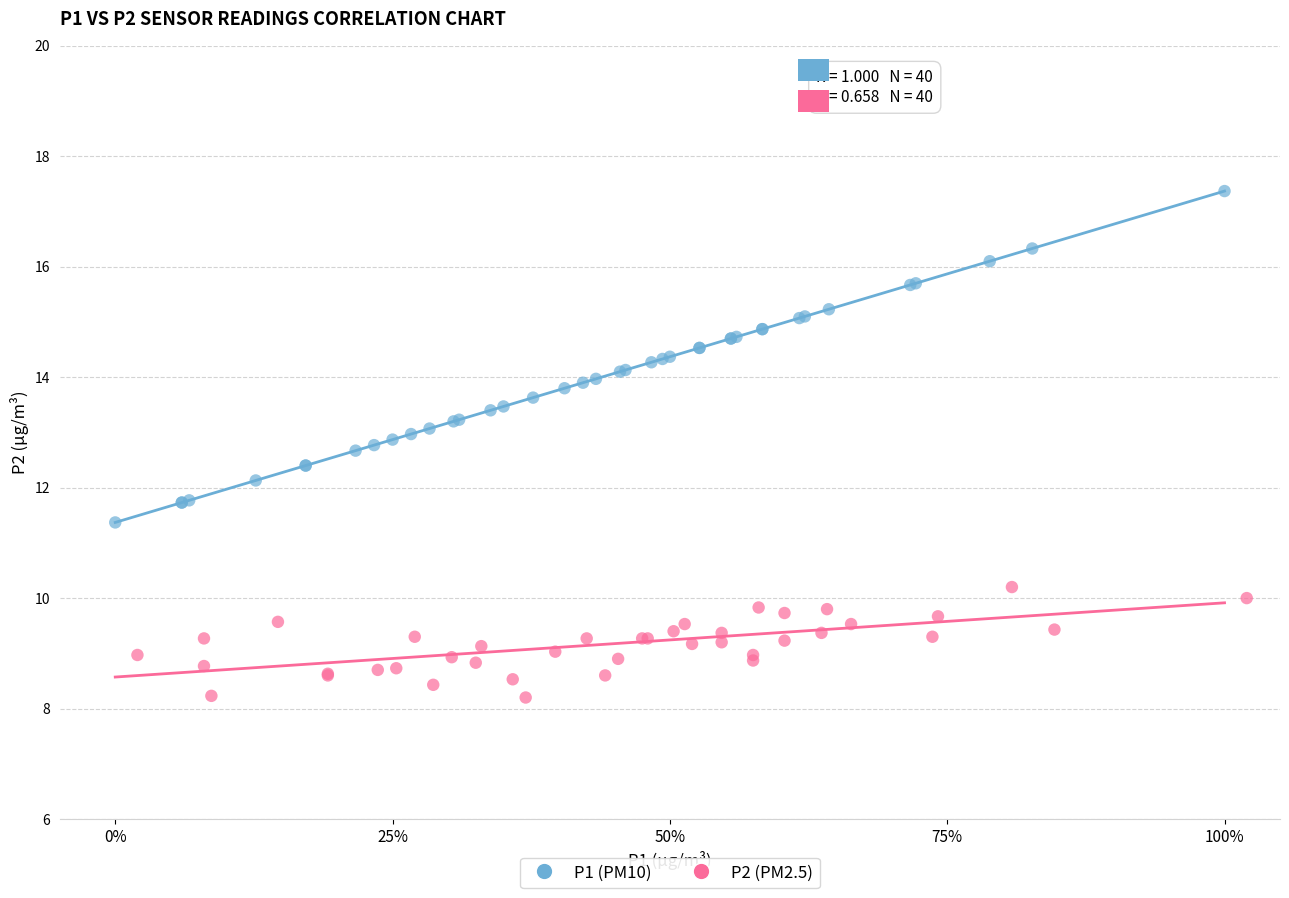

Which series contains the lowest Y value?

P2 (PM2.5)